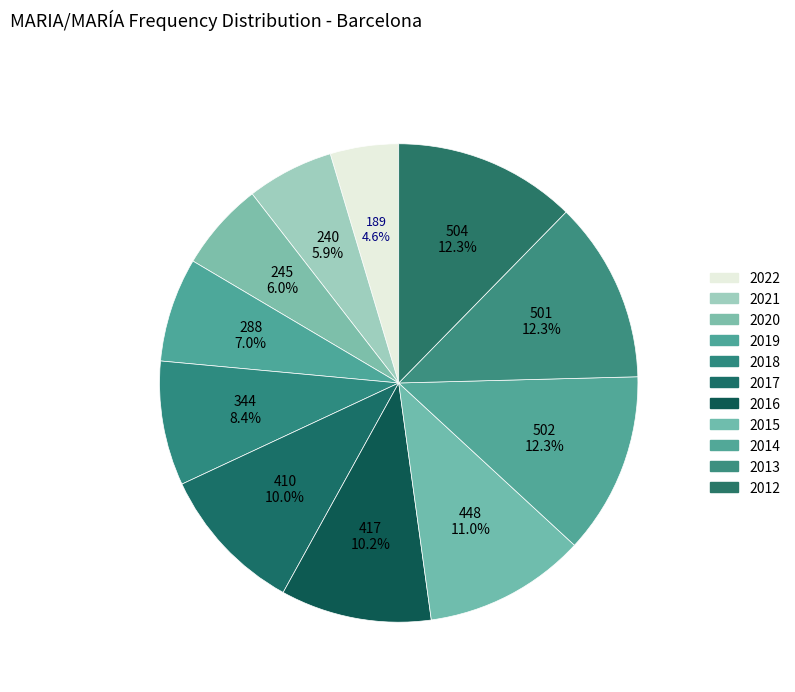

Does 2013 account for over 50% of the chart?

No